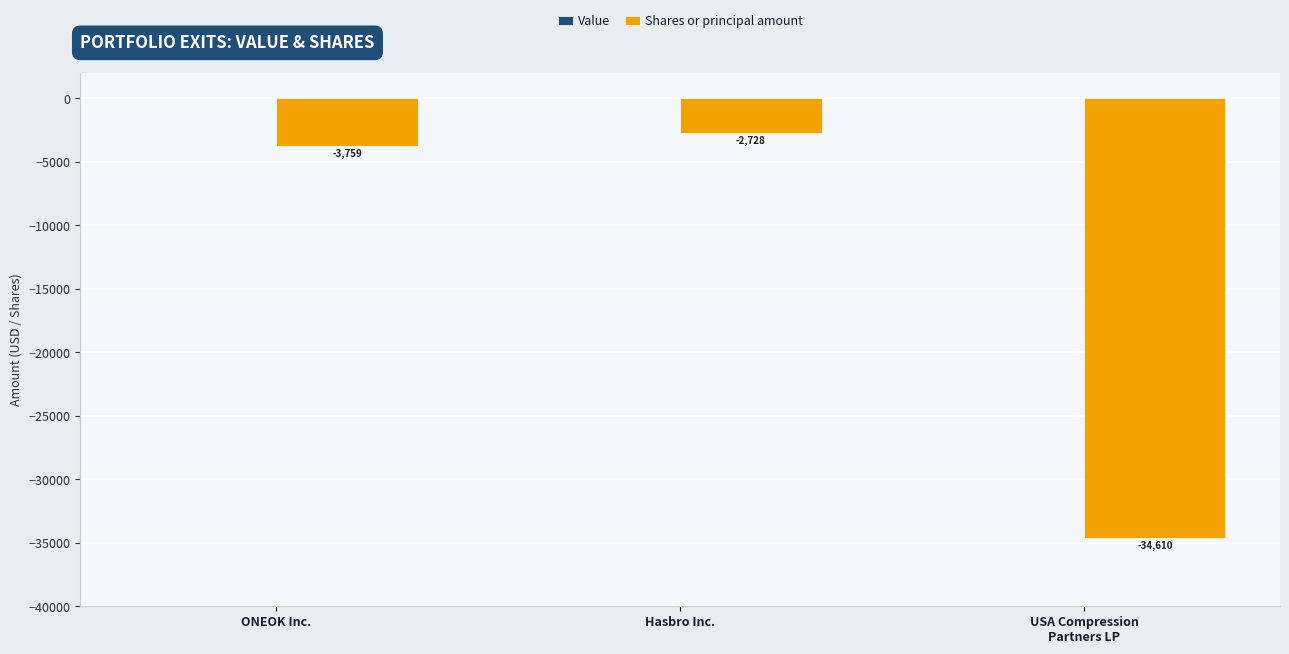

The value at Hasbro Inc. is -1141. True or false?

False